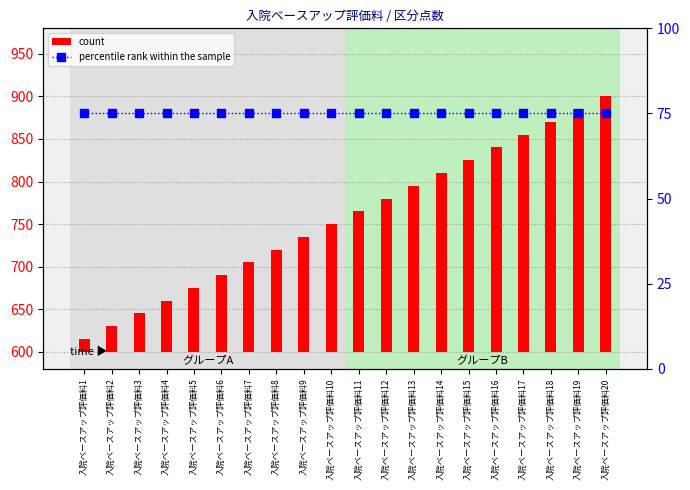

Read the percentile rank within the sample value at 入院ベースアップ評価料20.

75